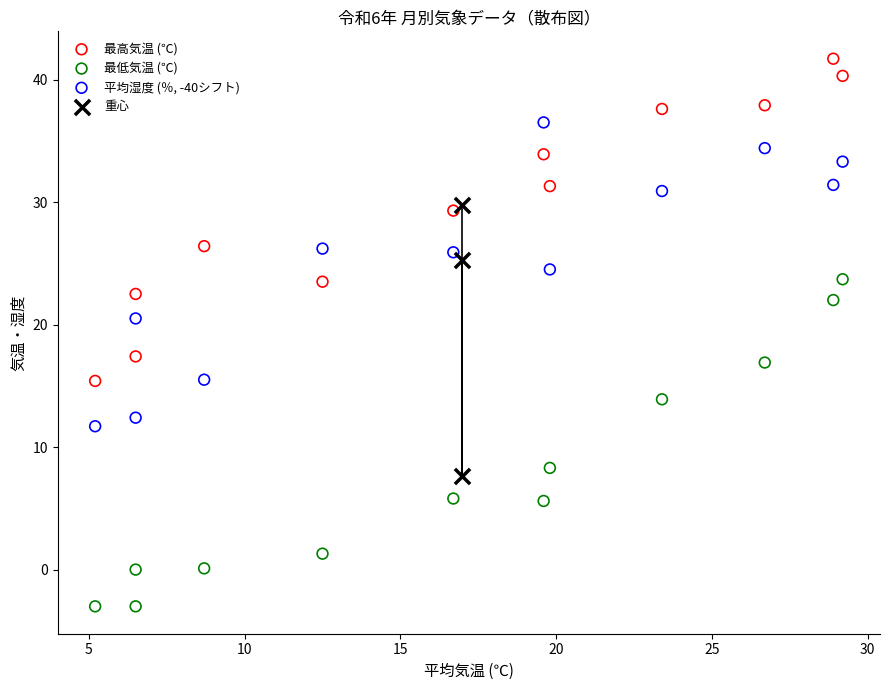

Which series contains the highest Y value?

最高気温 (℃)